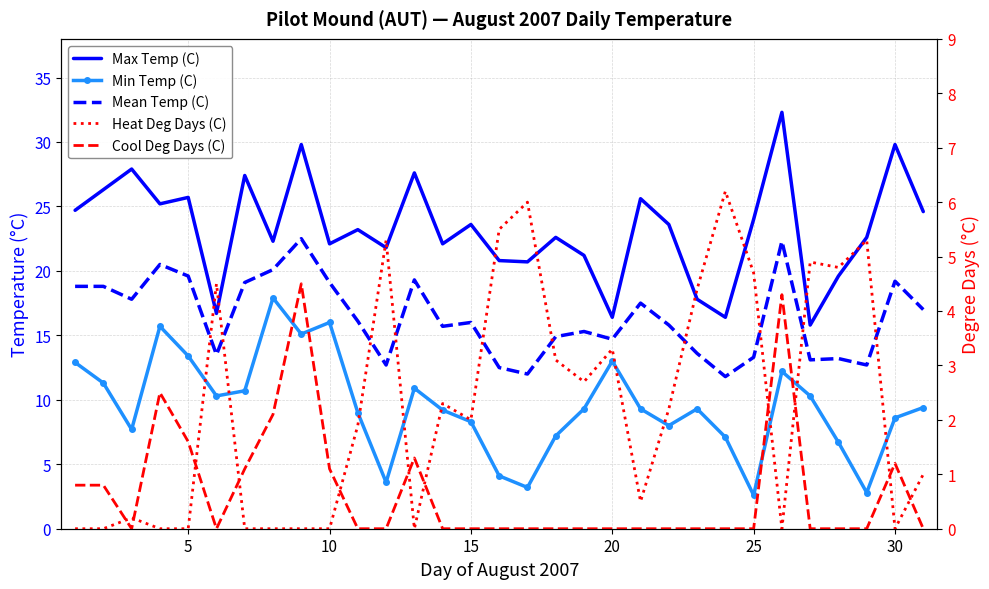

Reading right to left, list all the values displayed in this chart.

Max Temp (C): 24.6	29.8	22.6	19.6	15.8	32.3	24.0	16.4	17.8	23.6	25.6	16.4	21.2	22.6	20.7	20.8	23.6	22.1	27.6	21.8	23.2	22.1	29.8	22.3	27.4	16.7	25.7	25.2	27.9	26.3	24.7
Min Temp (C): 9.4	8.6	2.8	6.7	10.3	12.2	2.6	7.1	9.3	8.0	9.3	13.0	9.3	7.2	3.2	4.1	8.3	9.2	10.9	3.6	9.0	16.0	15.1	17.9	10.7	10.3	13.4	15.7	7.7	11.3	12.9
Mean Temp (C): 17.0	19.2	12.7	13.2	13.1	22.3	13.3	11.8	13.6	15.8	17.5	14.7	15.3	14.9	12.0	12.5	16.0	15.7	19.3	12.7	16.1	19.1	22.5	20.1	19.1	13.5	19.6	20.5	17.8	18.8	18.8
Heat Deg Days (C): 1.0	0.0	5.3	4.8	4.9	0.0	4.7	6.2	4.4	2.2	0.5	3.3	2.7	3.1	6.0	5.5	2.0	2.3	0.0	5.3	1.9	0.0	0.0	0.0	0.0	4.5	0.0	0.0	0.2	0.0	0.0
Cool Deg Days (C): 0.0	1.2	0.0	0.0	0.0	4.3	0.0	0.0	0.0	0.0	0.0	0.0	0.0	0.0	0.0	0.0	0.0	0.0	1.3	0.0	0.0	1.1	4.5	2.1	1.1	0.0	1.6	2.5	0.0	0.8	0.8